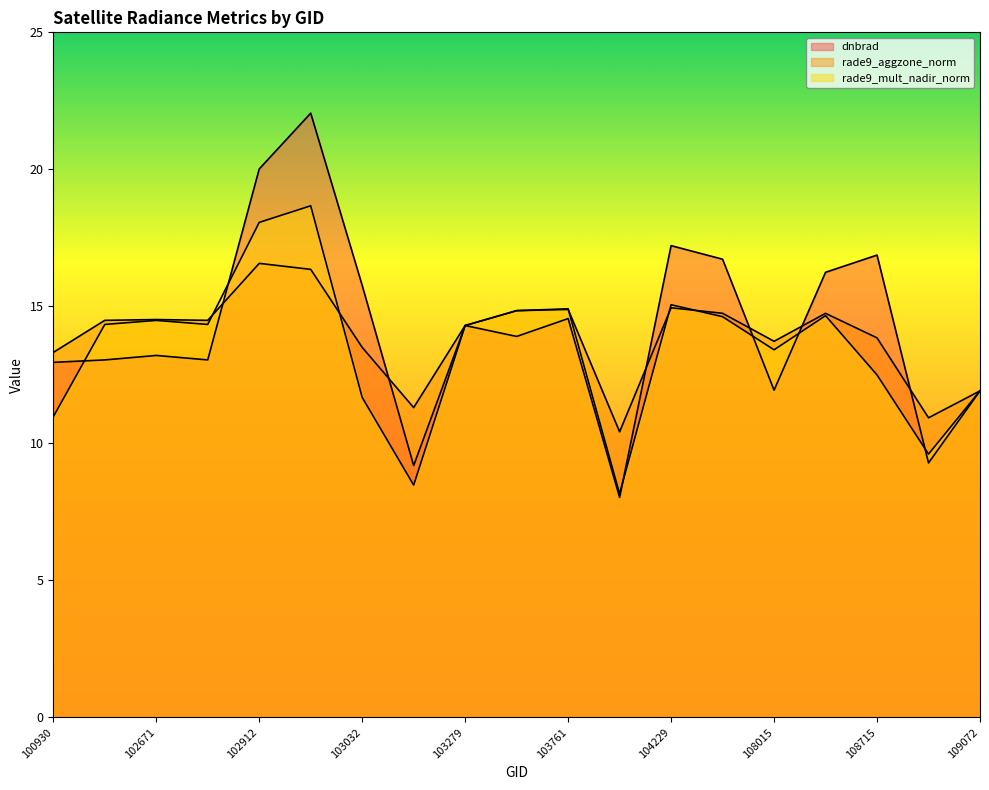

Which series ends up on top after the final intersection of rade9_mult_nadir_norm and dnbrad?

rade9_mult_nadir_norm